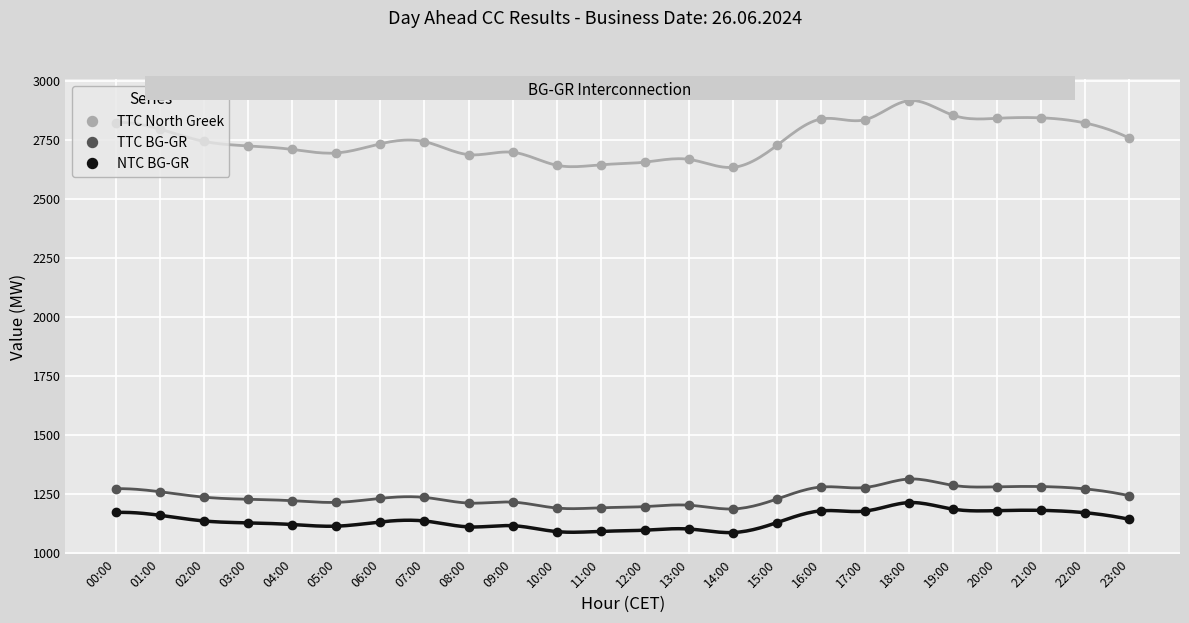

Which series has the largest range (max minus min)?

TTC North Greek